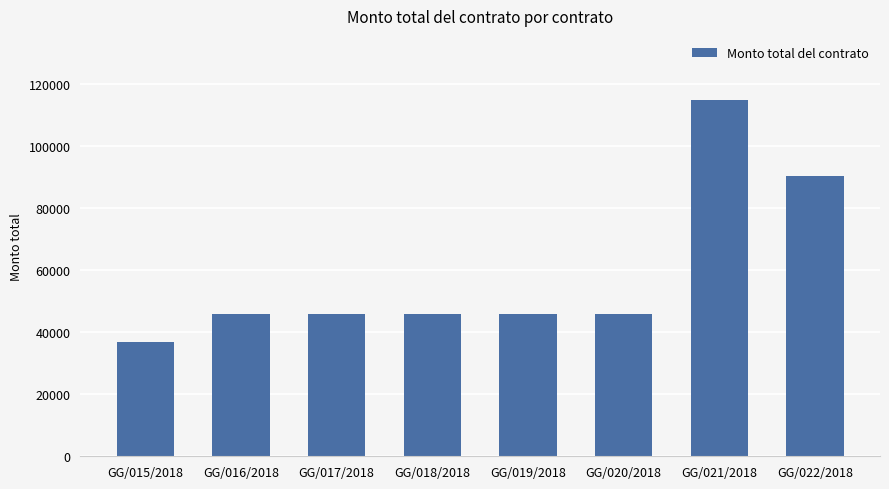

Which label corresponds to the largest value in the chart?

GG/021/2018